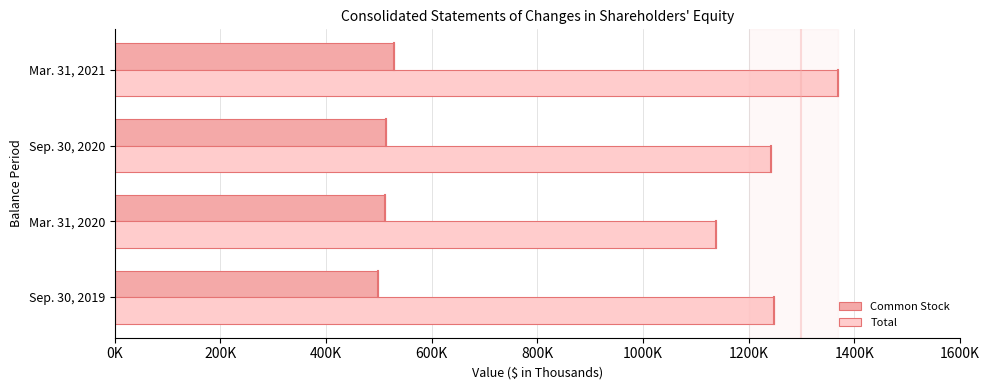

What are all the series names shown in the legend?

Common Stock, Total